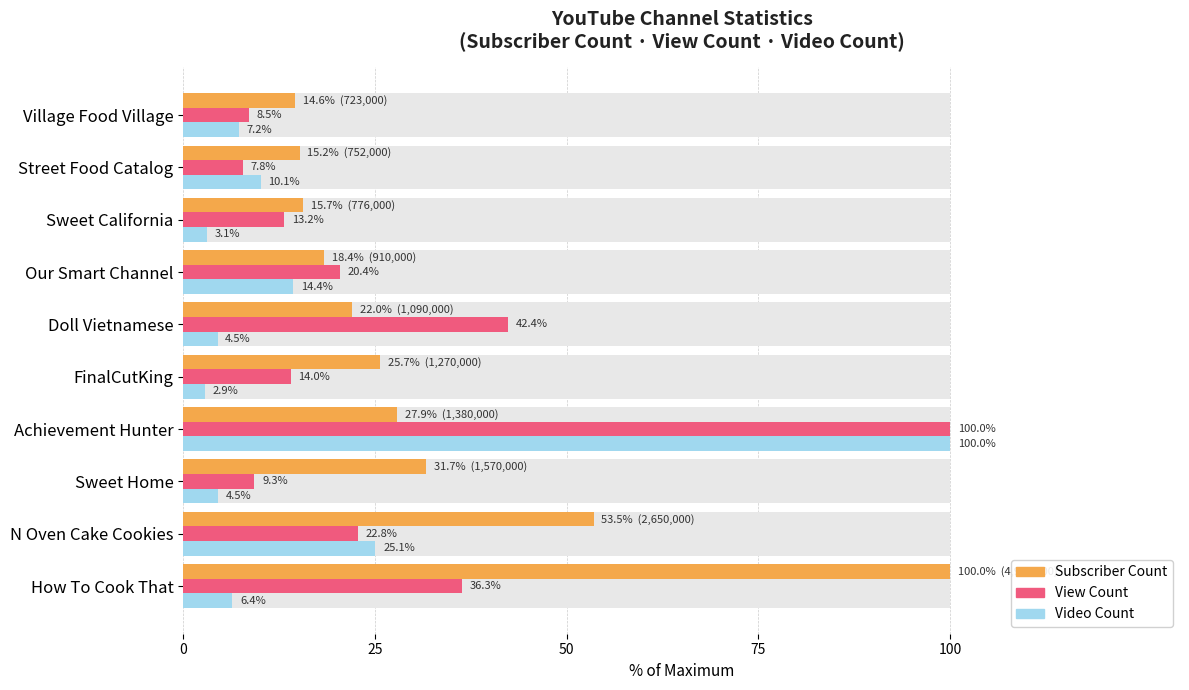

Which series has the largest total across all categories?

Subscriber Count